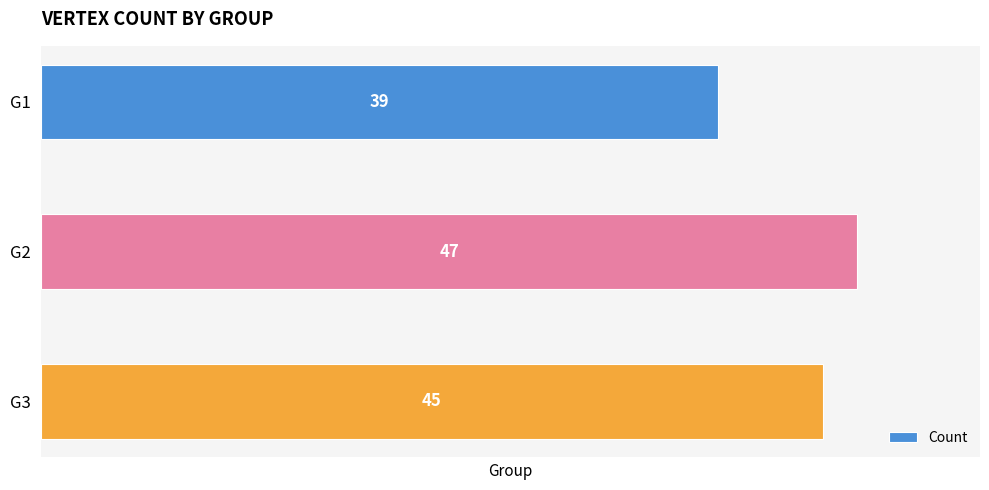

What is the difference between the maximum and minimum values?

8